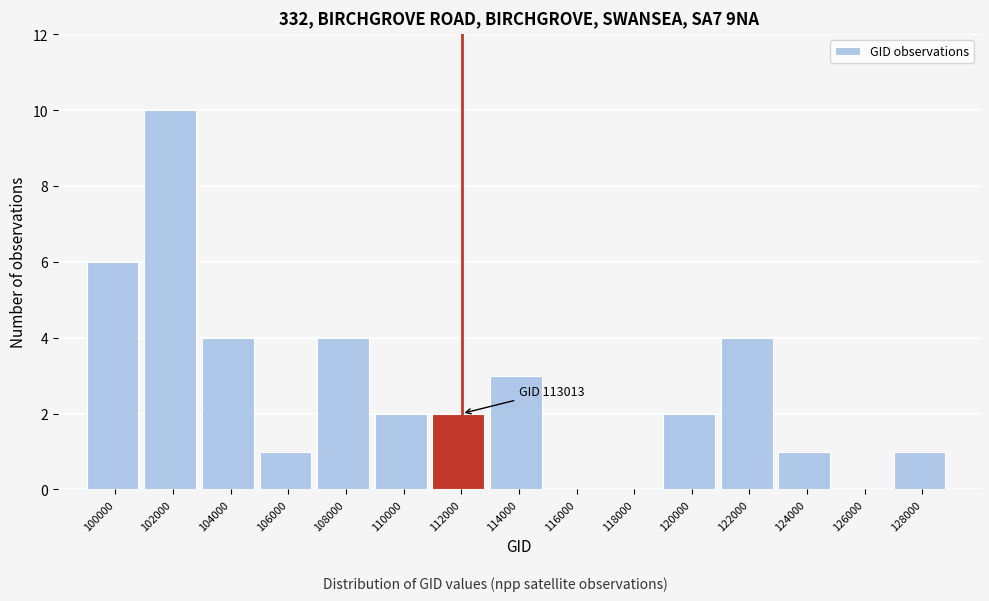

Reading right to left, list all the values displayed in this chart.

128000=1	126000=0	124000=1	122000=4	120000=2	118000=0	116000=0	114000=3	112000=2	110000=2	108000=4	106000=1	104000=4	102000=10	100000=6